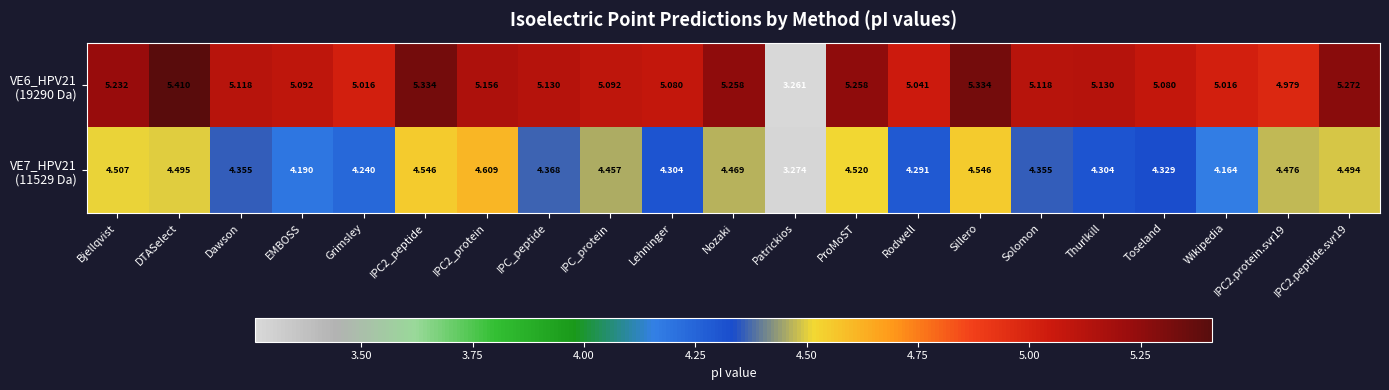

At which category does the chart reach its peak across all series?

DTASelect